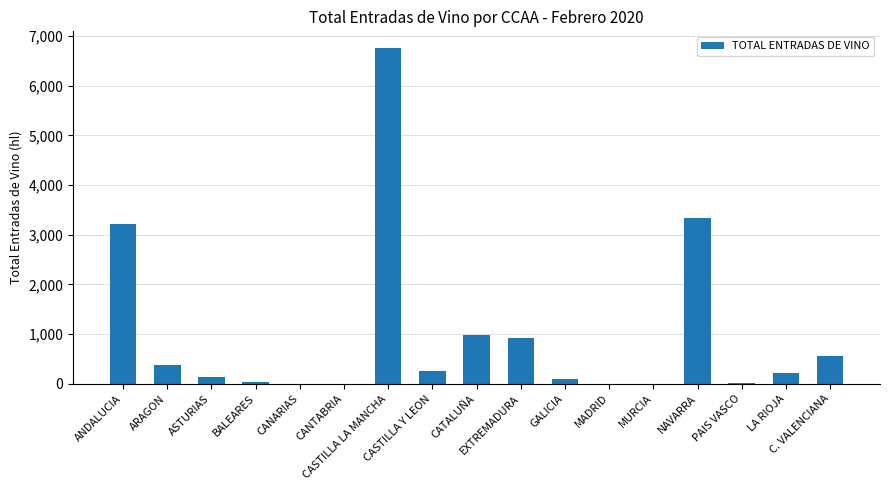

What is the maximum value shown in the chart?

6760